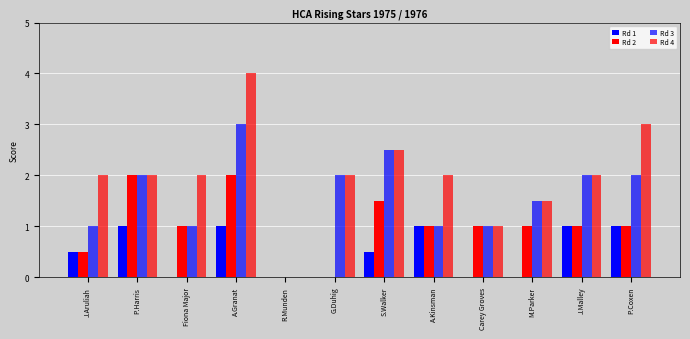

What position from the left is Carey Groves?

9